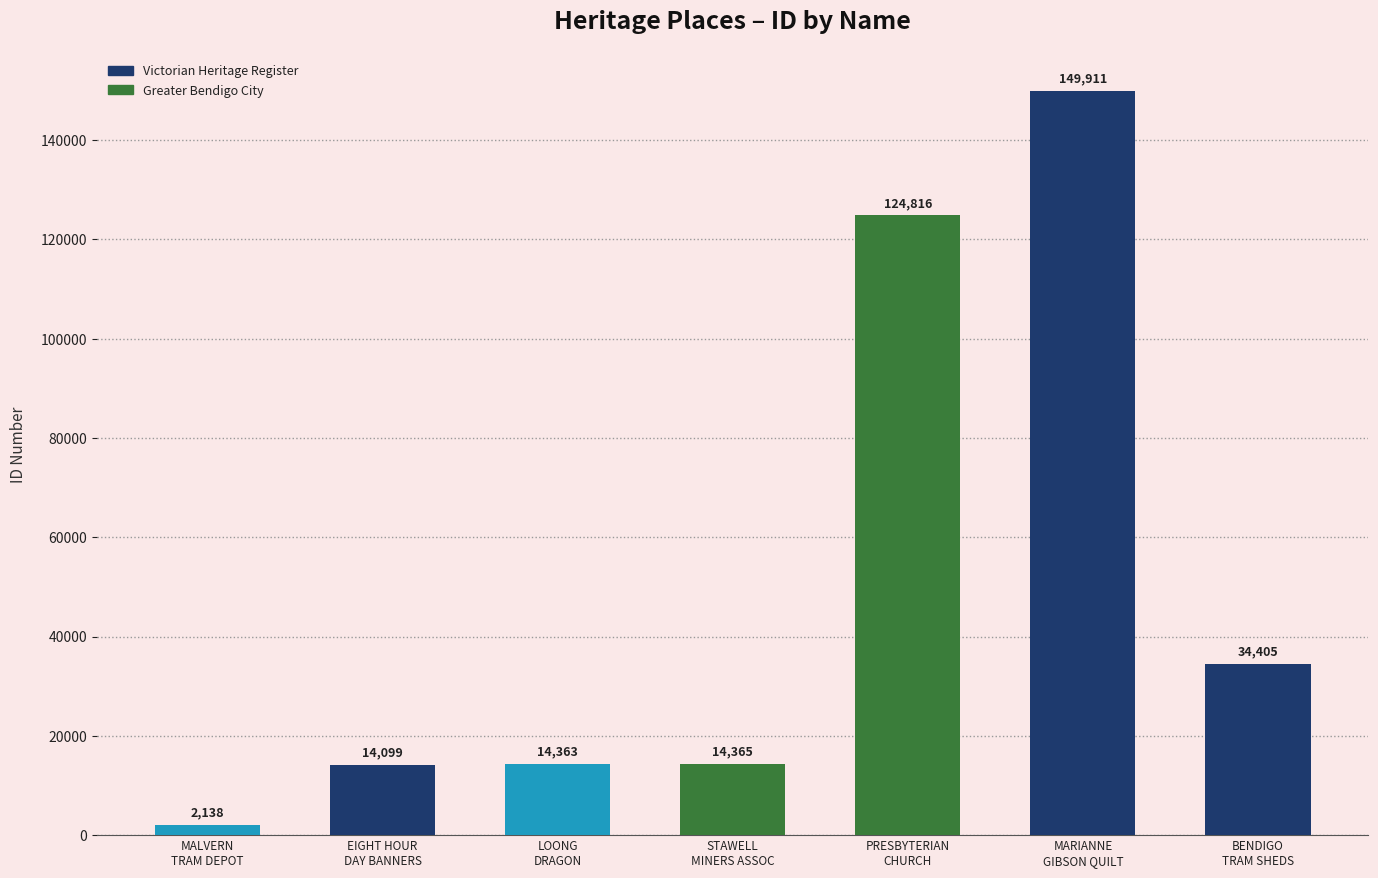

What is the difference between the maximum and second lowest values?

135812